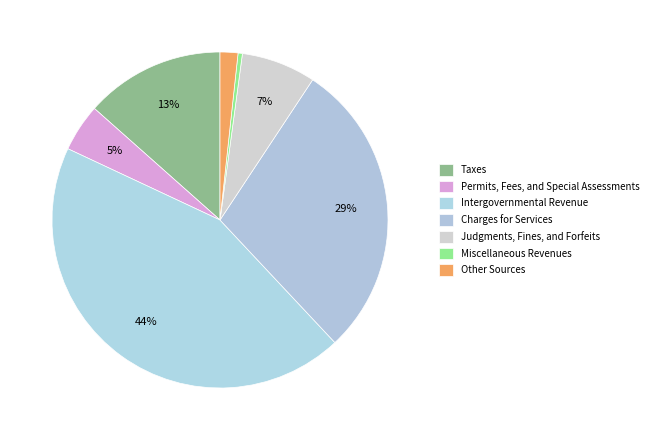

Does Miscellaneous Revenues account for over 50% of the chart?

No